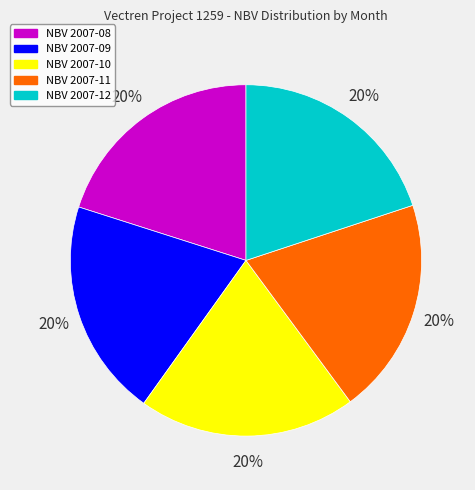

To the nearest percent, what is the average slice percentage?

20%